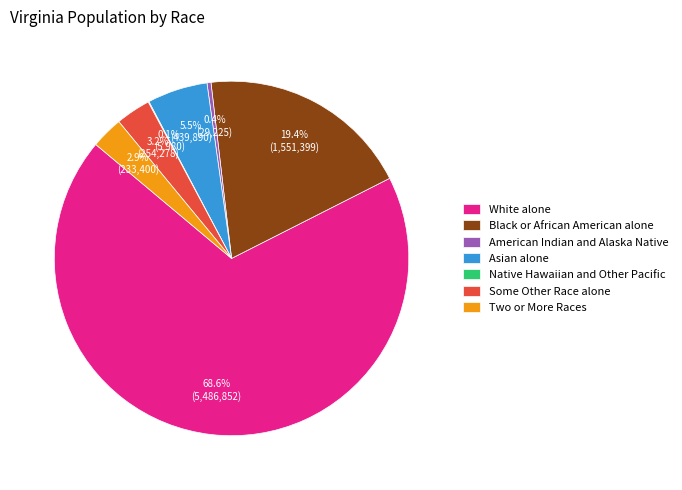

To the nearest percent, what is the difference between the White alone and Some Other Race alone slice percentages?

65%